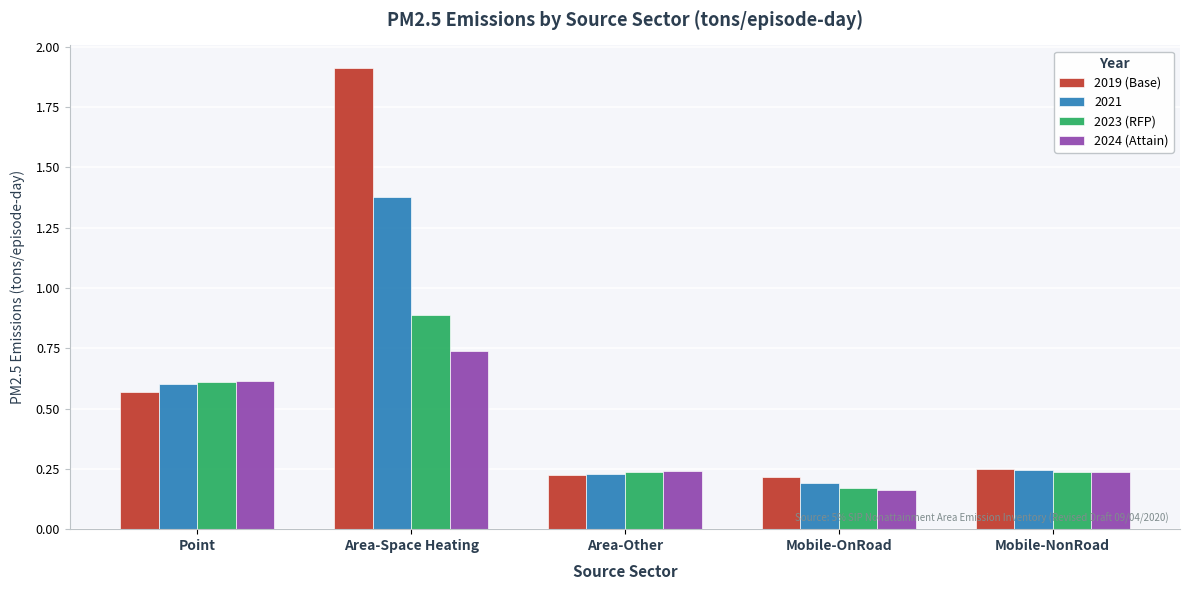

Which series has the largest total across all categories?

2019 (Base)